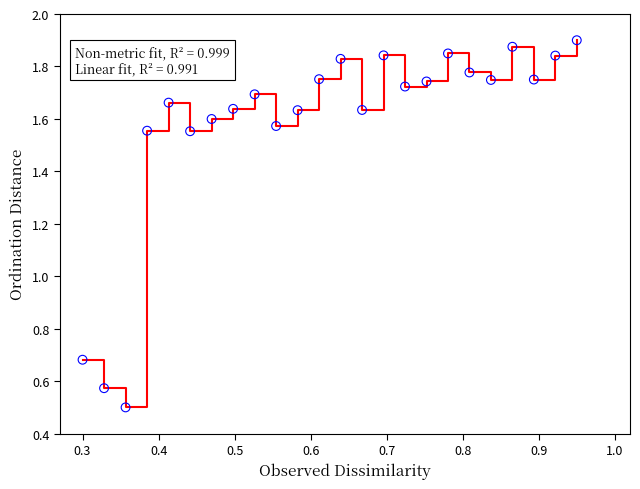

What is the difference between the maximum and minimum values?

1.4